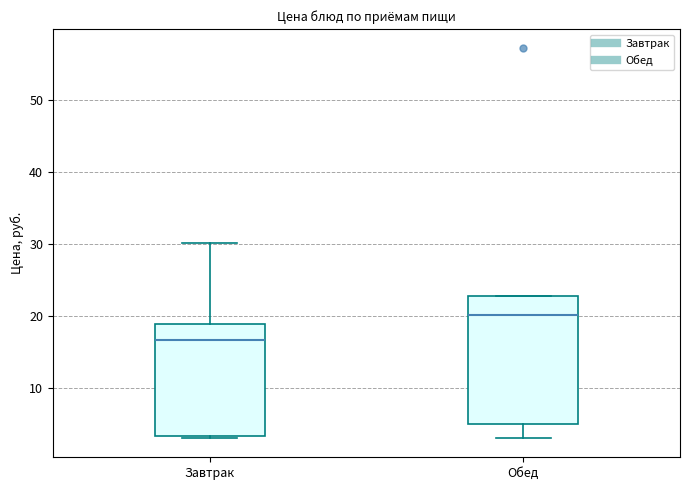

Reading left to right, read every box against the y-axis: the position of its median line, the range the box covers, and the ends of its whiskers. The values are not printed on the chart, so give them approximately, as read against the axis.

Завтрак: median 17, box 3 to 19, whiskers 3 to 30
Обед: median 20, box 5 to 23, whiskers 3 to 23